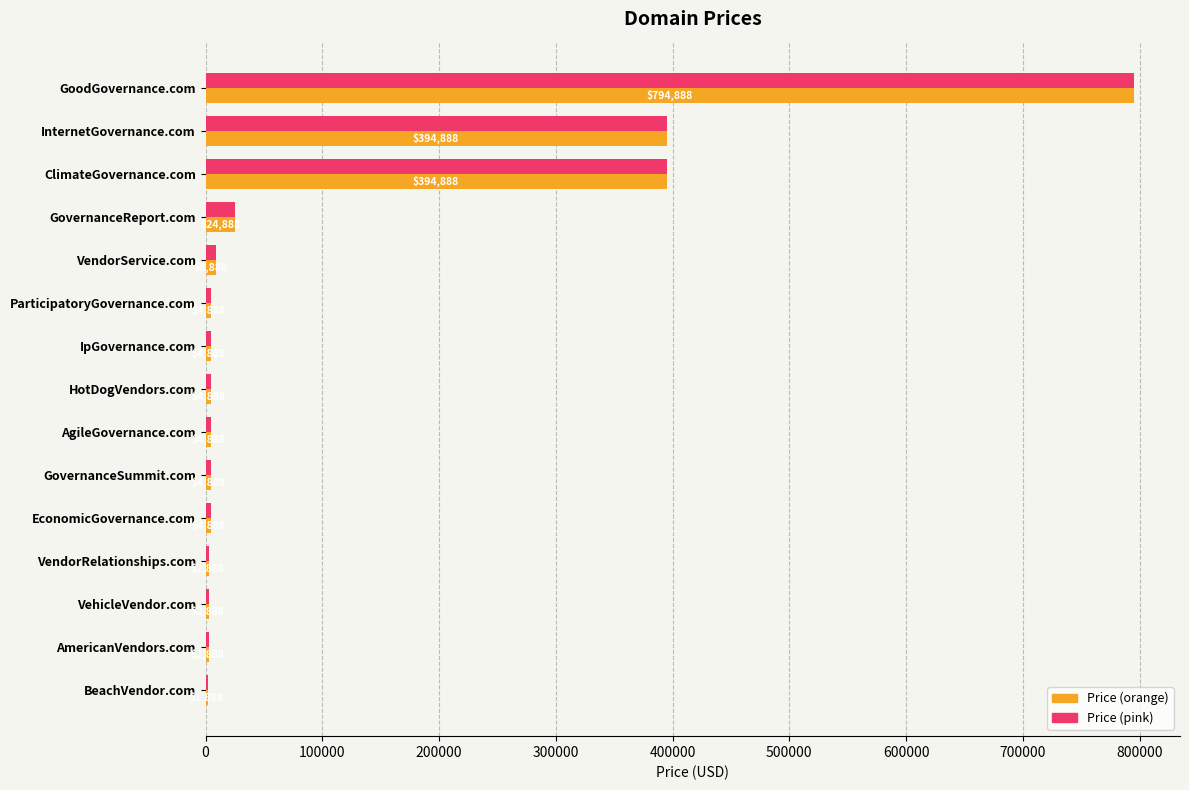

At which category does the chart reach its peak across all series?

GoodGovernance.com